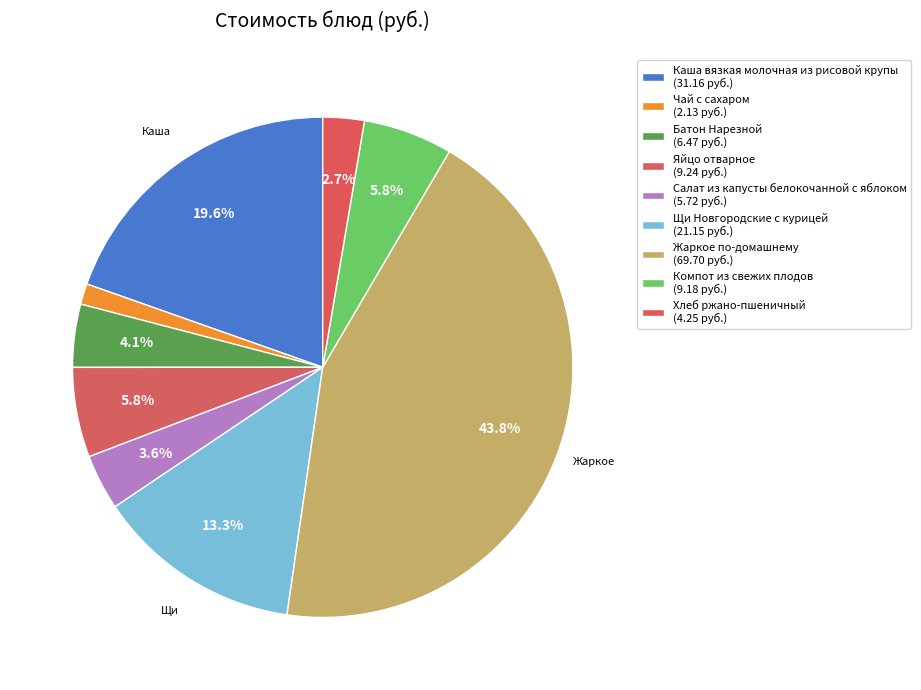

To the nearest percent, what is the combined percentage of Чай с сахаром and Салат из капусты белокочанной с яблоком?

5%